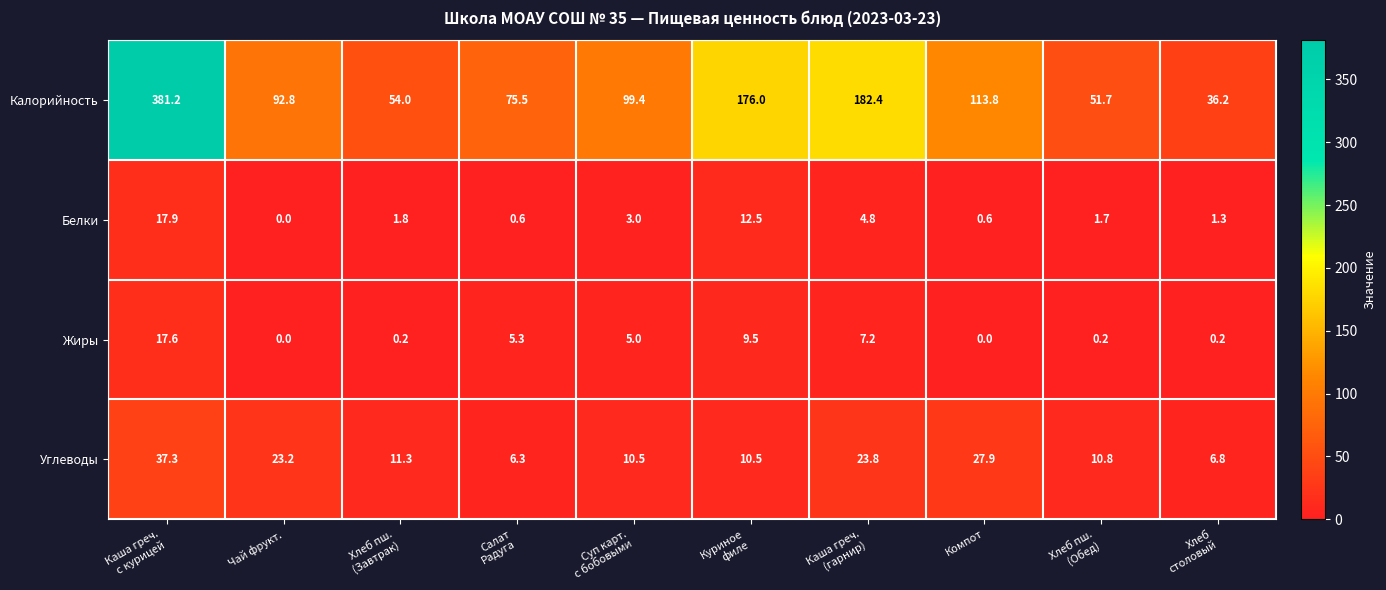

The value of Калорийность at Чай фрукт. is 160.4. True or false?

False